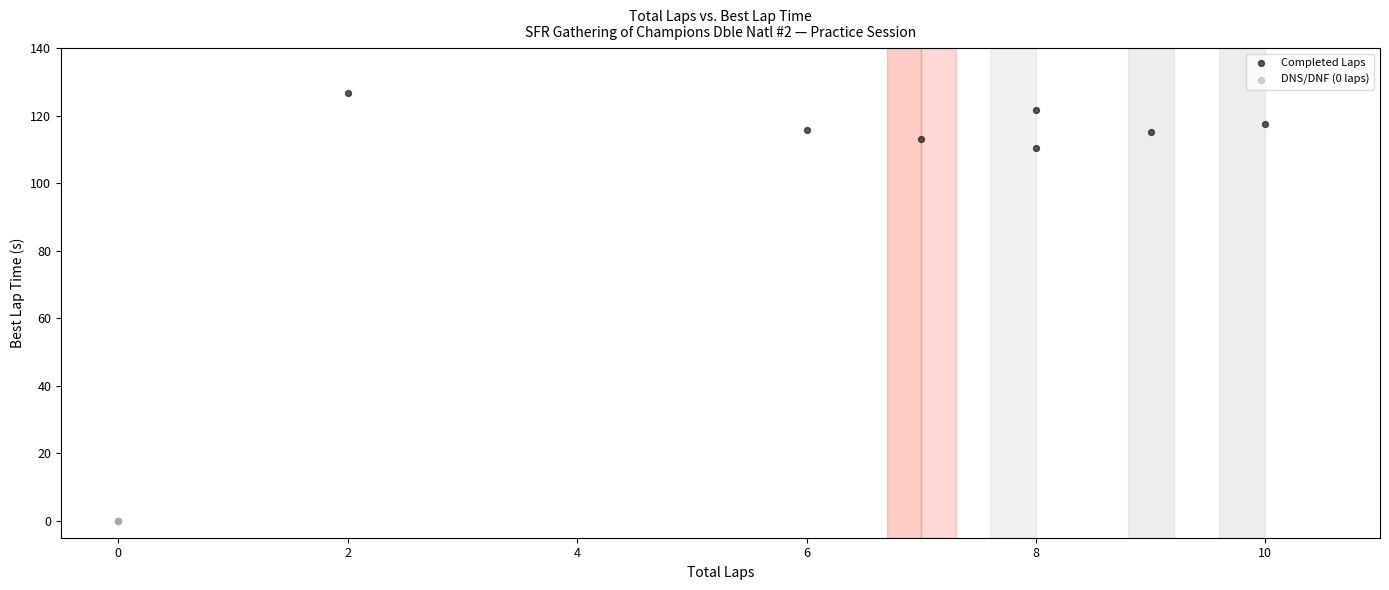

Which series reaches the maximum Y coordinate?

Completed Laps